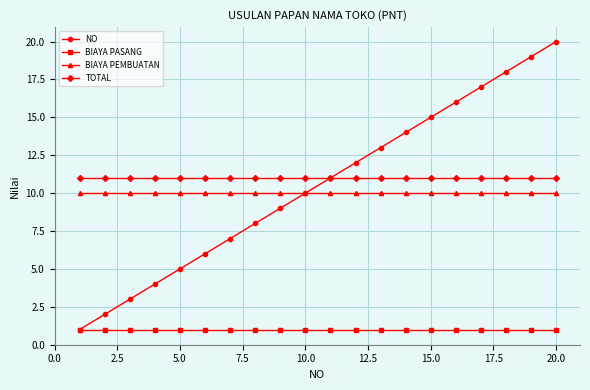

What is the maximum value shown in the chart?

20